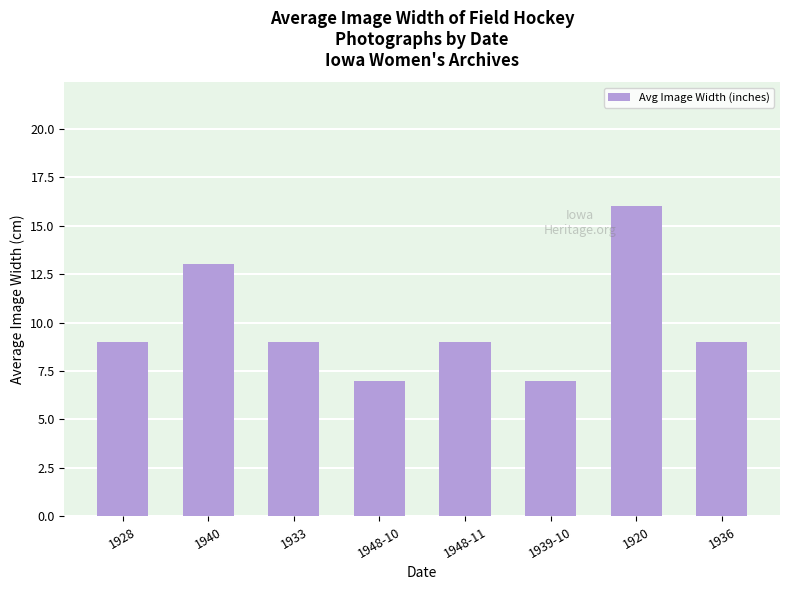

Which has a higher value, 1948-10 or 1936?

1936